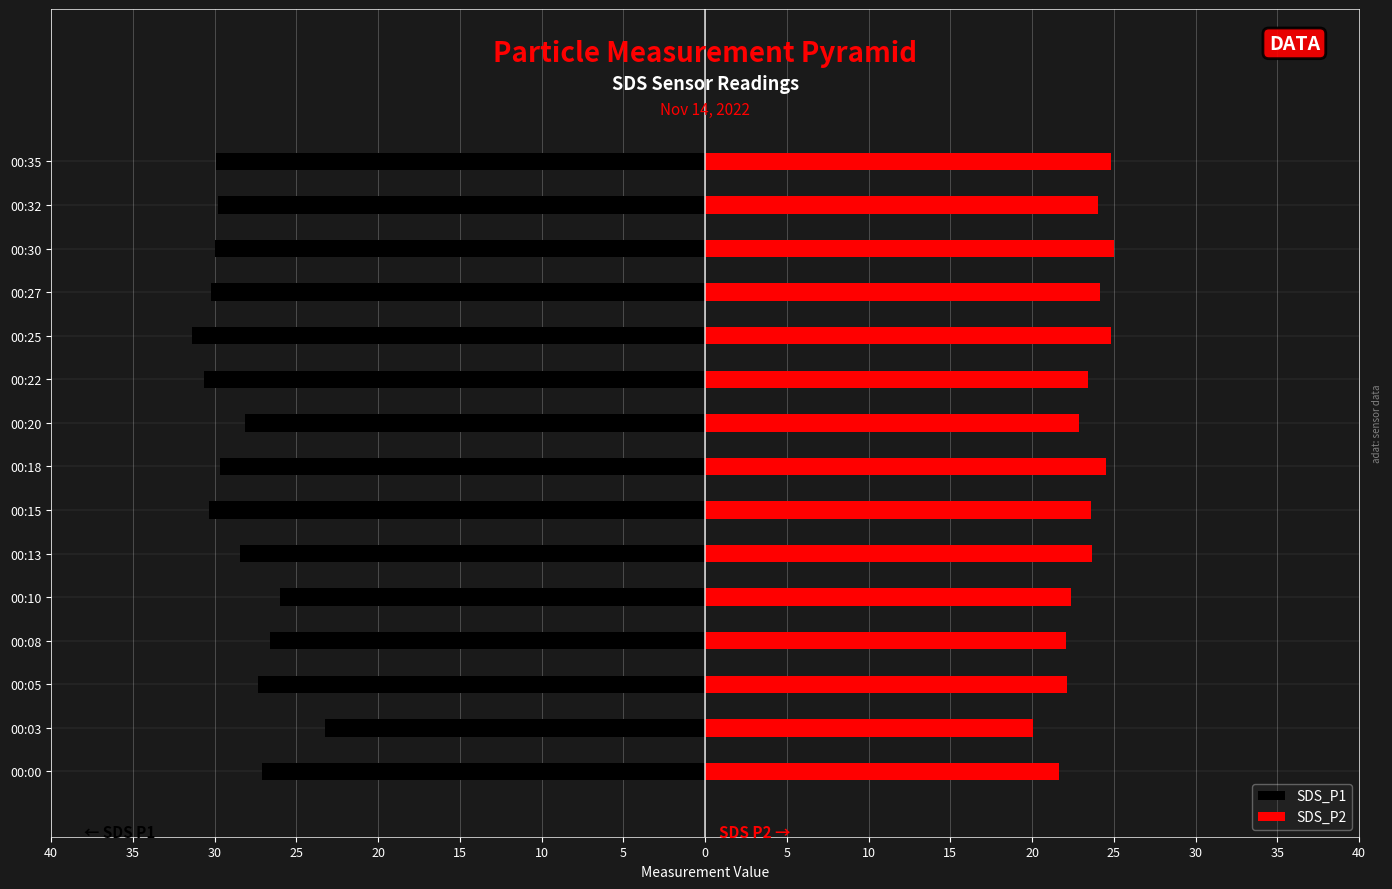

What is the maximum value shown in the chart?

25.0